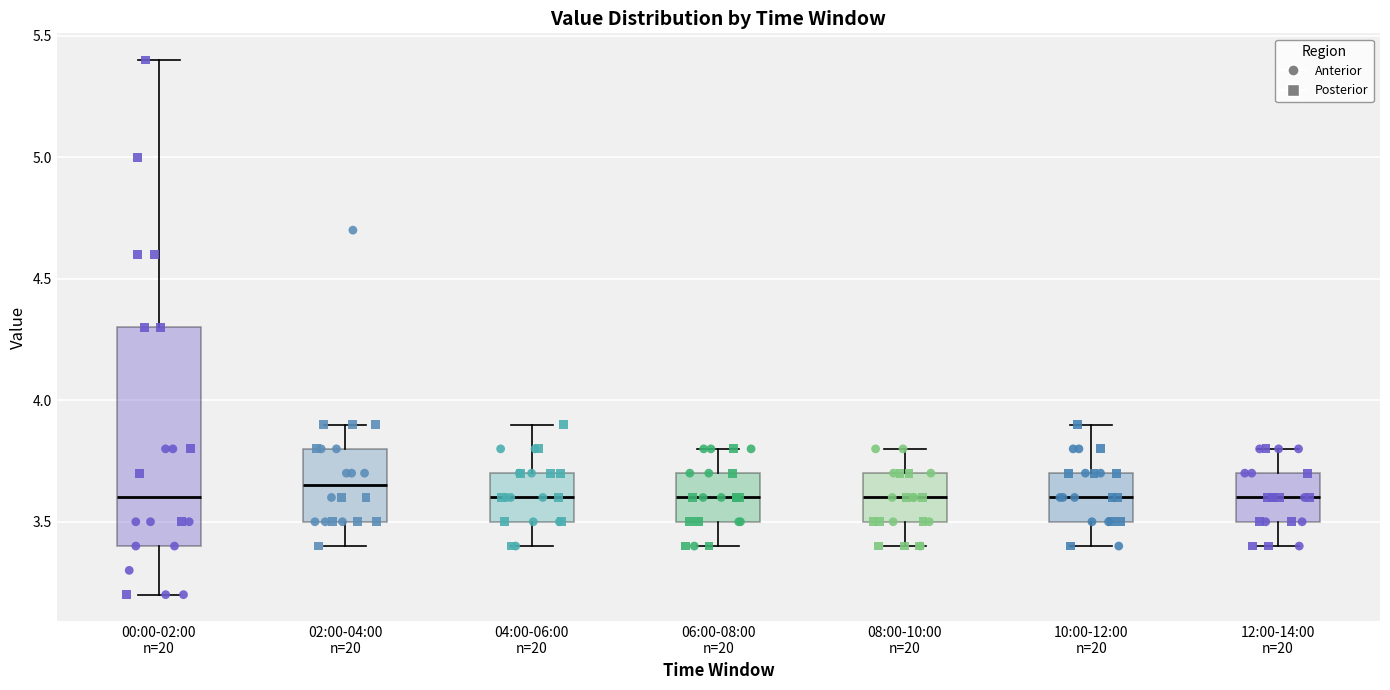

Reading left to right, read every box against the y-axis: the position of its median line, the range the box covers, and the ends of its whiskers. The values are not printed on the chart, so give them approximately, as read against the axis.

00:00-02:00 n=20: median 3.60, box 3.40 to 4.30, whiskers 3.20 to 5.40
02:00-04:00 n=20: median 3.65, box 3.50 to 3.80, whiskers 3.40 to 3.90
04:00-06:00 n=20: median 3.60, box 3.50 to 3.70, whiskers 3.40 to 3.90
06:00-08:00 n=20: median 3.60, box 3.50 to 3.70, whiskers 3.40 to 3.80
08:00-10:00 n=20: median 3.60, box 3.50 to 3.70, whiskers 3.40 to 3.80
10:00-12:00 n=20: median 3.60, box 3.50 to 3.70, whiskers 3.40 to 3.90
12:00-14:00 n=20: median 3.60, box 3.50 to 3.70, whiskers 3.40 to 3.80